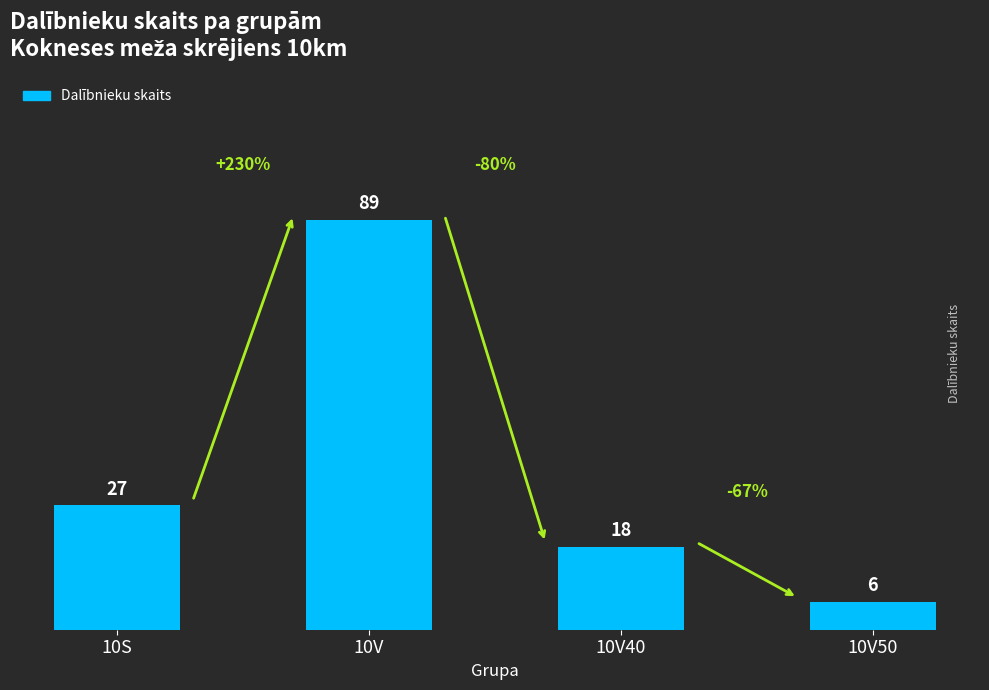

Approximately how many times larger is the value at 10S compared to 10V?

0.3